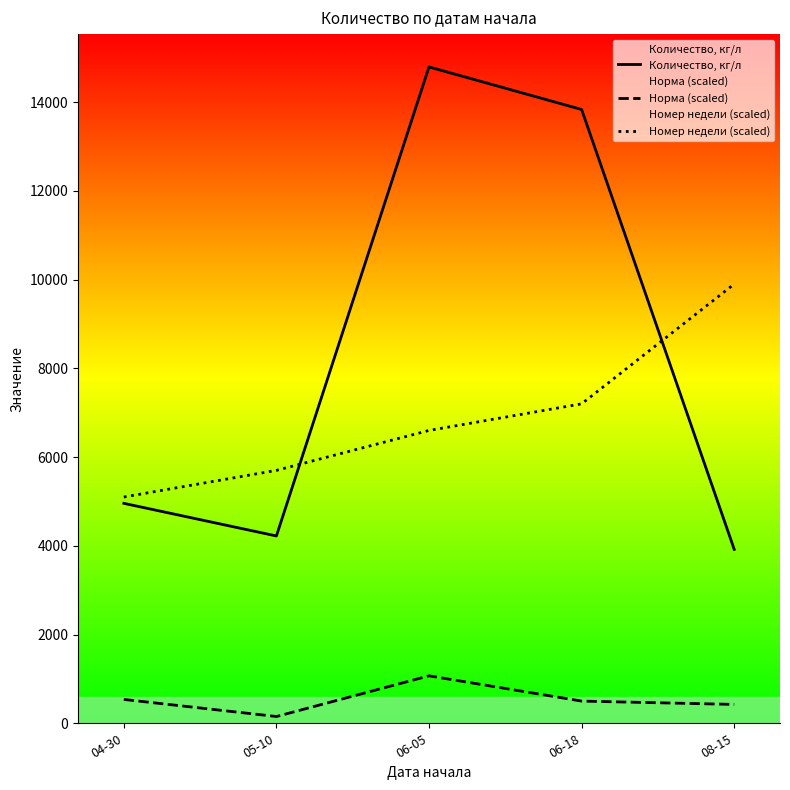

What is the total value across all series at 06-18?

21534.4